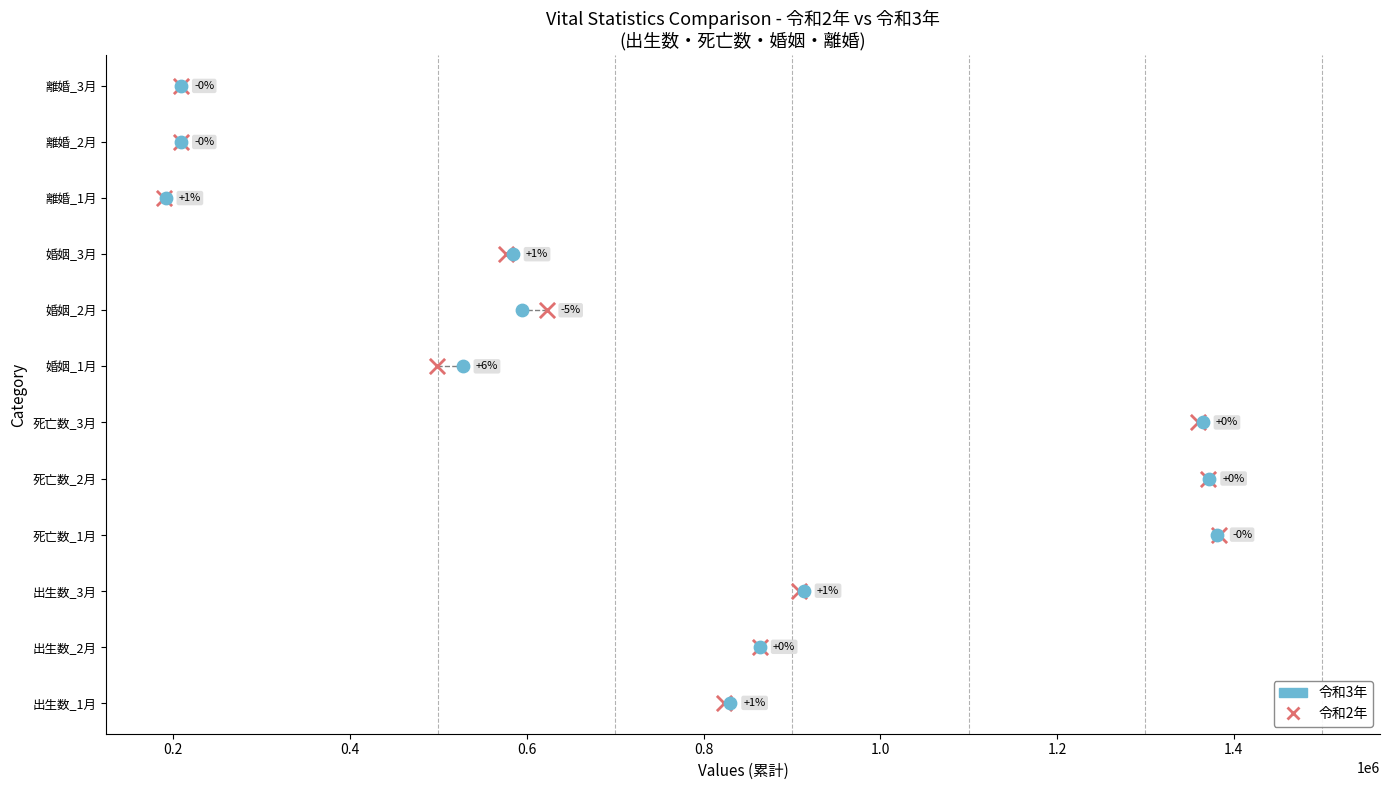

What are all the series names shown in the legend?

令和3年, 令和2年